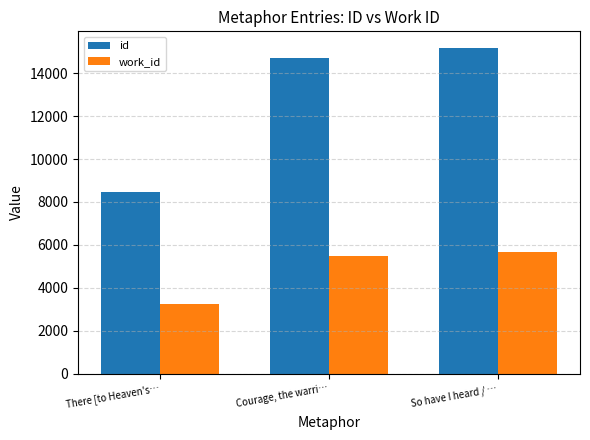

Which series has the largest total across all categories?

id